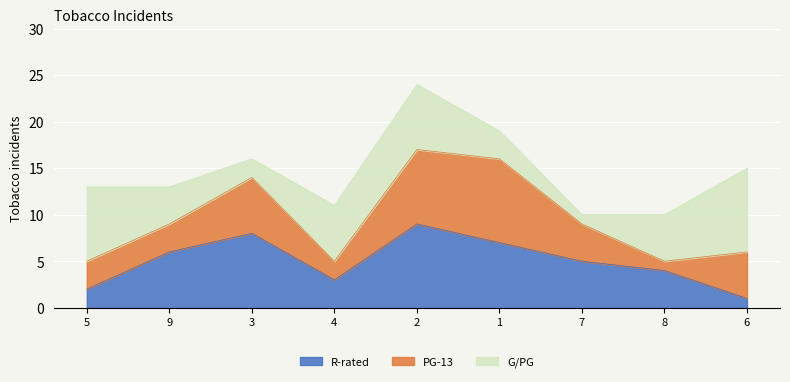

True or false: G/PG has a value of 3 at 4.

True